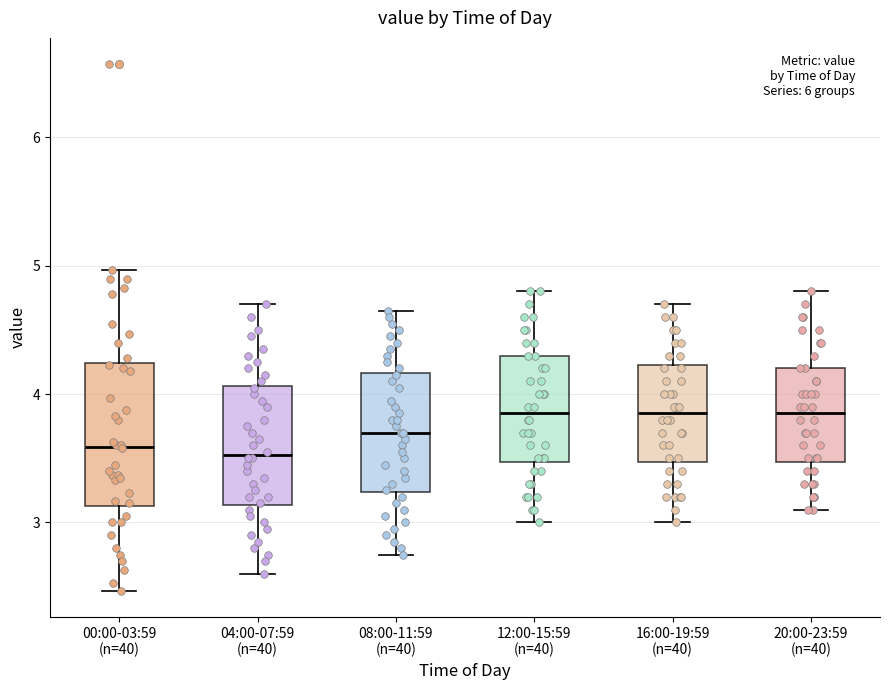

Reading left to right, transcribe this box plot: for each box, give where its median line is, the range the box spans, and where its two whiskers end, as read against the y-axis. The values are not printed on the chart, so give them approximately, as read against the axis.

00:00-03:59 (n=40): median 3.6, box 3.1 to 4.2, whiskers 2.5 to 5.0
04:00-07:59 (n=40): median 3.5, box 3.1 to 4.1, whiskers 2.6 to 4.7
08:00-11:59 (n=40): median 3.7, box 3.2 to 4.2, whiskers 2.8 to 4.7
12:00-15:59 (n=40): median 3.9, box 3.5 to 4.3, whiskers 3.0 to 4.8
16:00-19:59 (n=40): median 3.9, box 3.5 to 4.2, whiskers 3.0 to 4.7
20:00-23:59 (n=40): median 3.9, box 3.5 to 4.2, whiskers 3.1 to 4.8